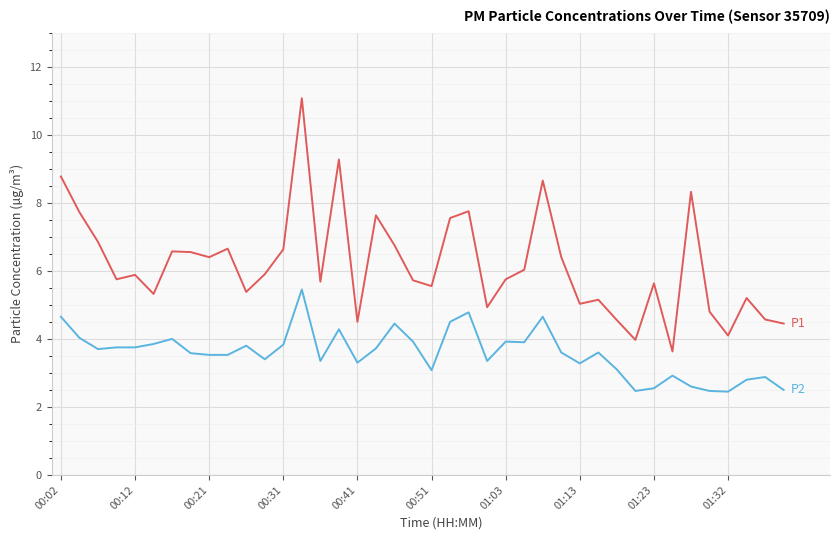

What is the smallest value displayed?

2.5